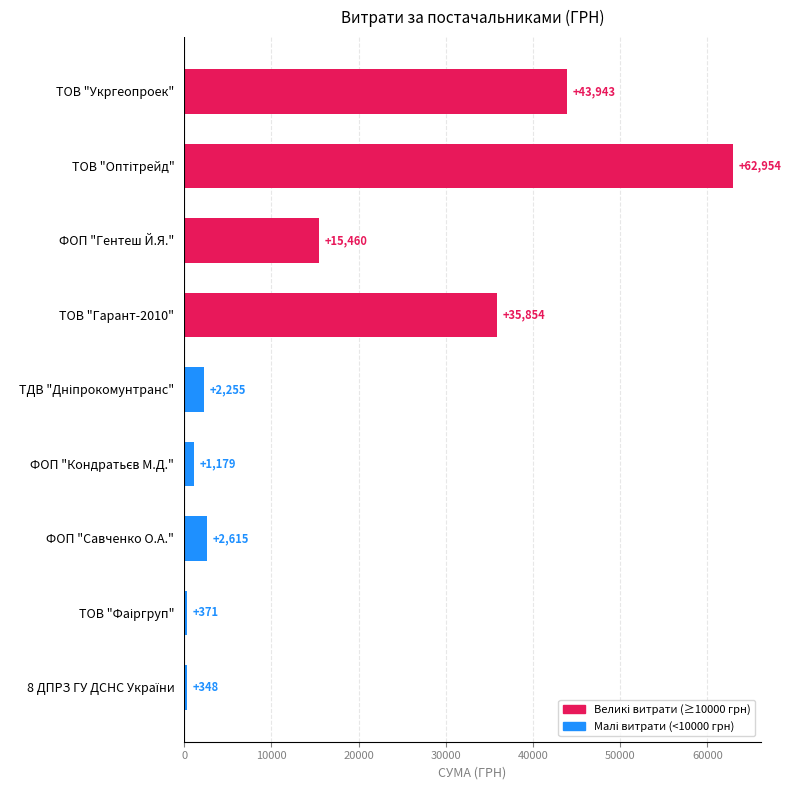

At which label is the value closest to 31651?

ТОВ "Гарант-2010"